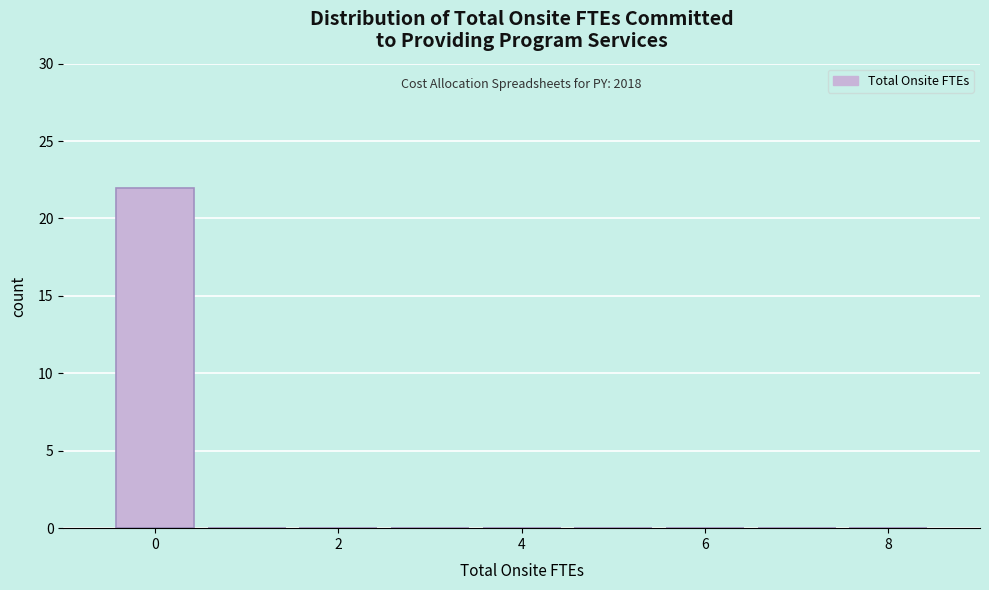

Over which range of the x-axis is the bar tallest?

-0.5 to 0.5